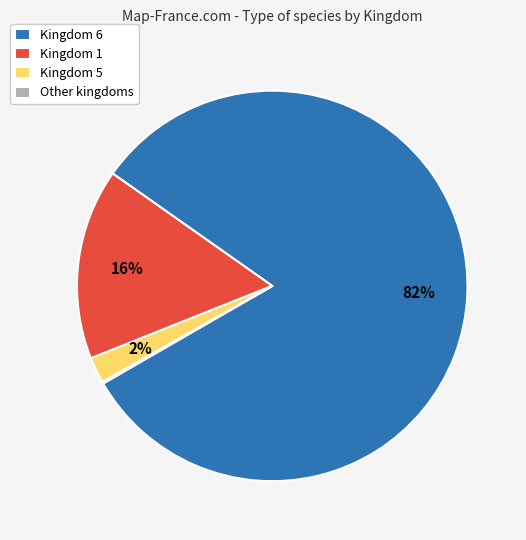

True or false: Kingdom 1 accounts for 29% of the total.

False